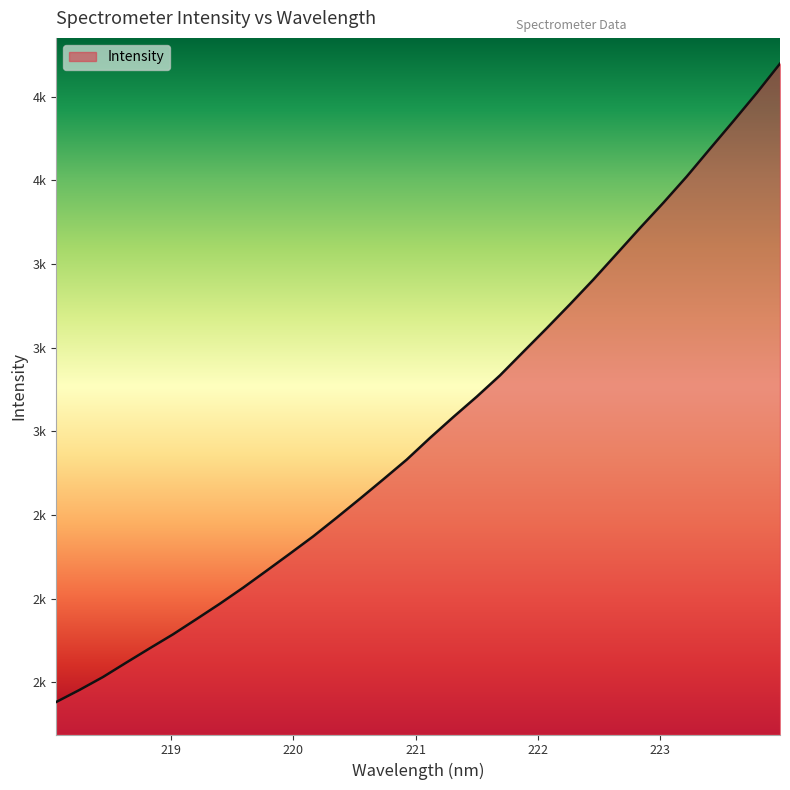

True or false: the data has more than 1 interior local peaks.

False